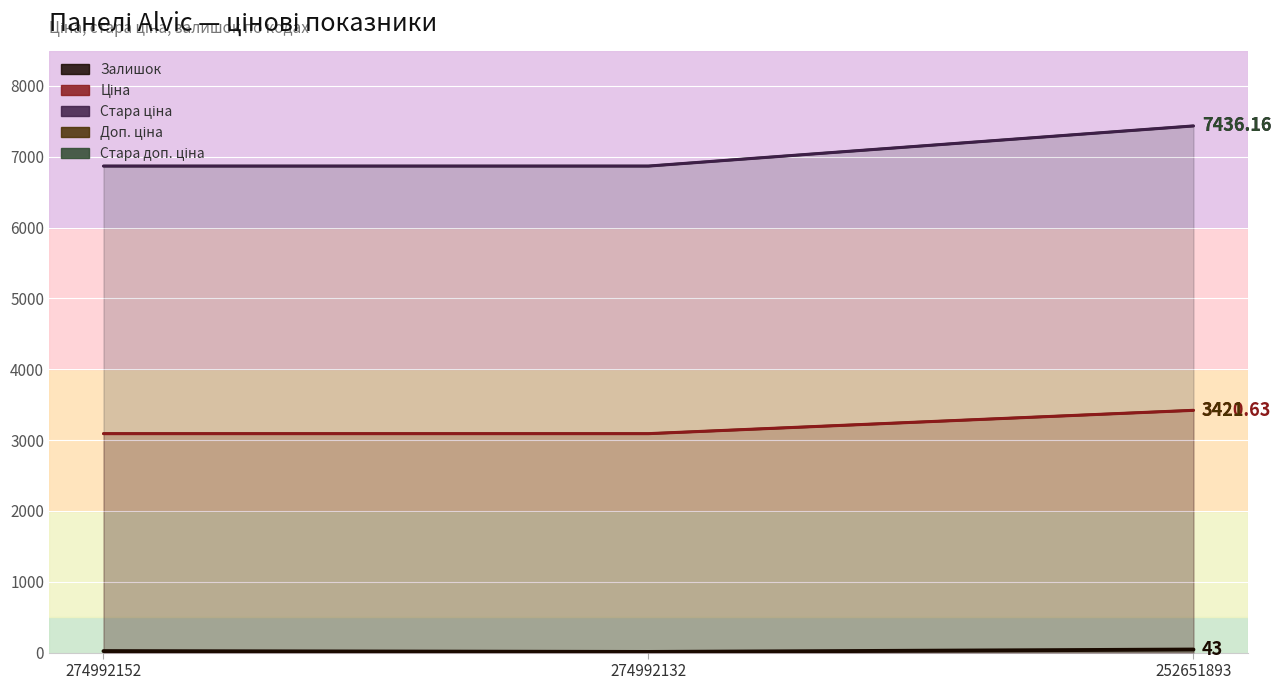

What is the maximum value shown in the chart?

7436.2